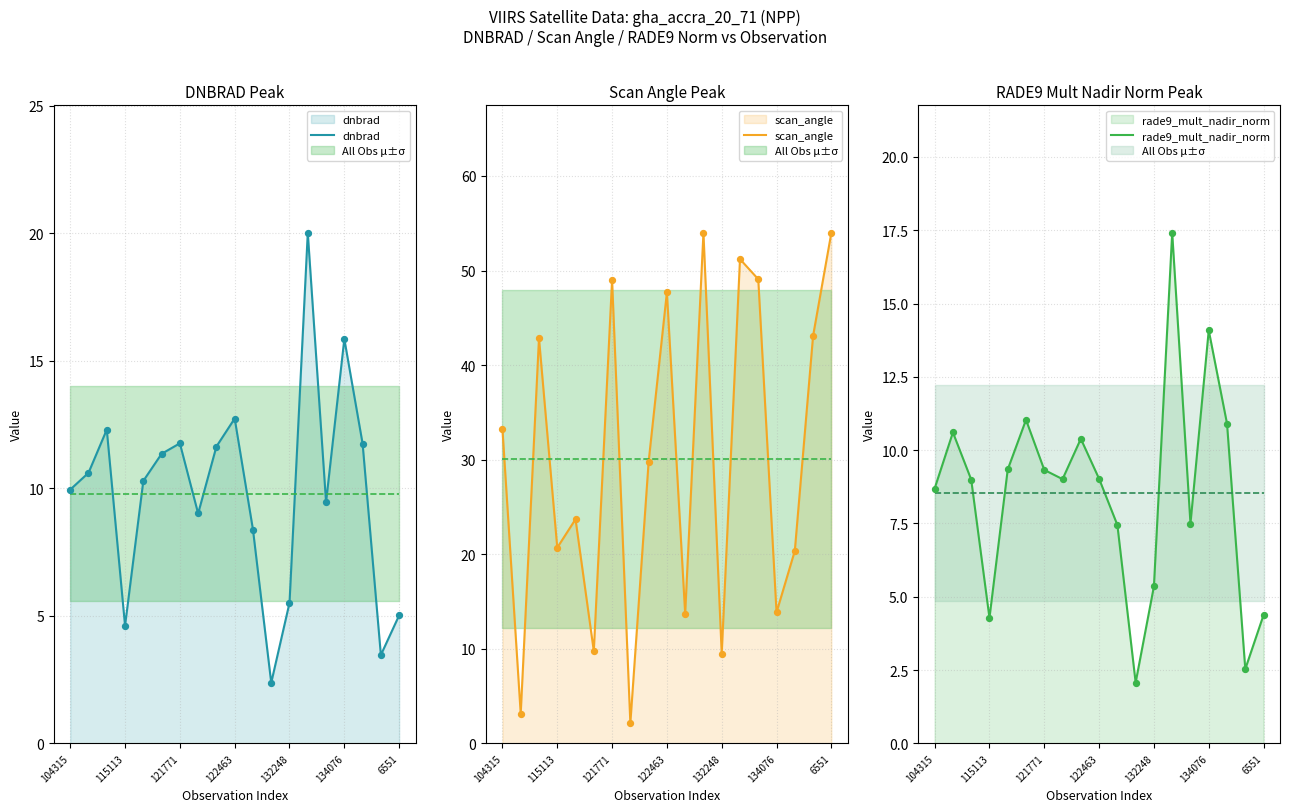

Where does the scan_angle series first go above 29?

104315